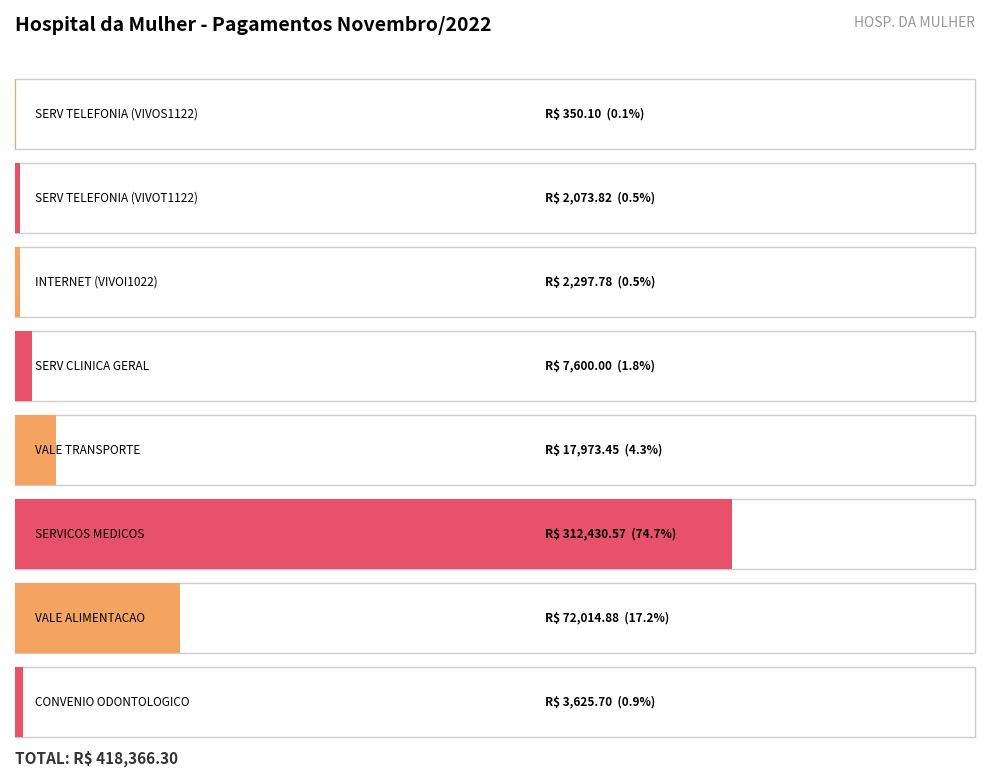

The value at SERV CLINICA
GERAL is 7600.0. True or false?

True